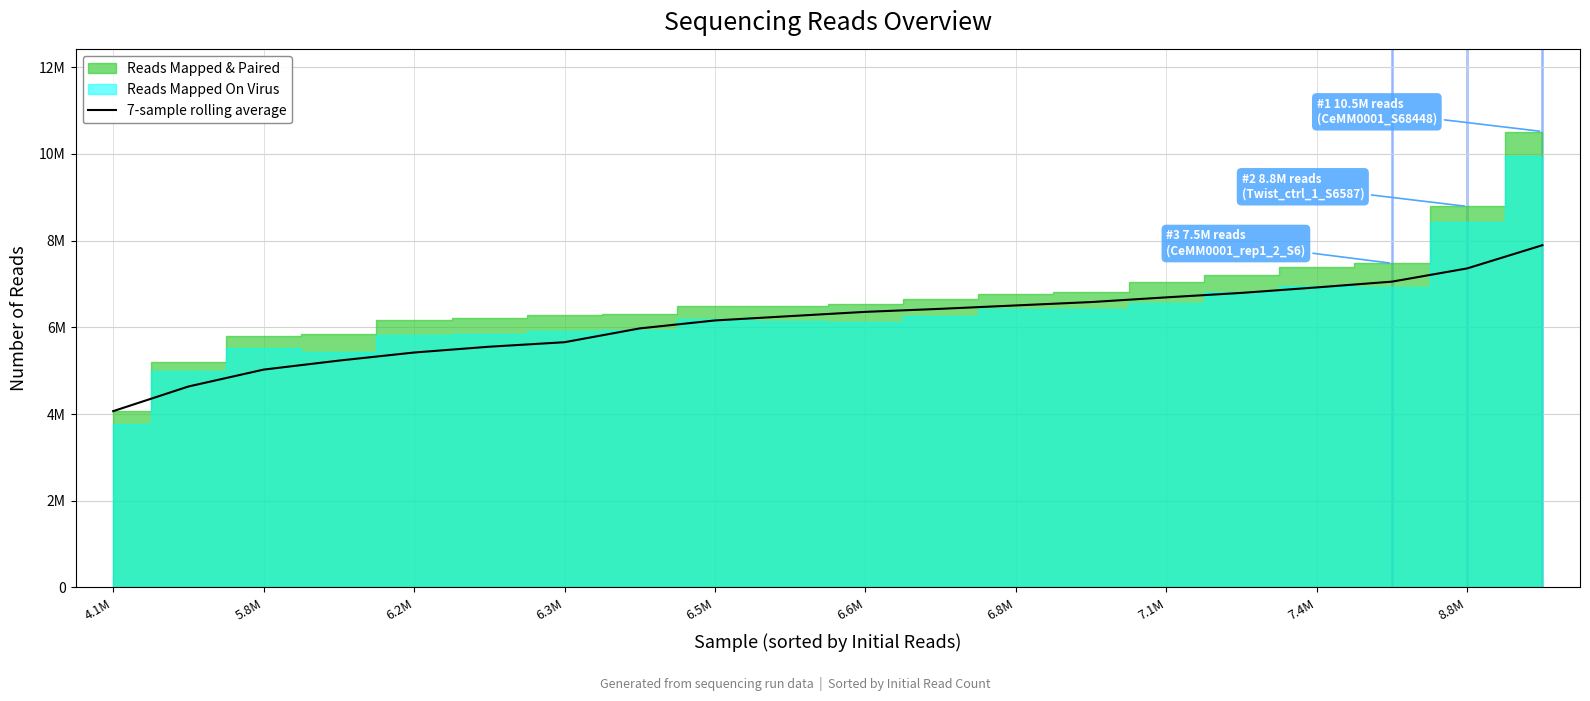

Reading right to left, what are all the values shown in this chart?

7892014.3	7357143.7	7052146.0	6918958.0	6792541.1	6689520.3	6581223.7	6503575.4	6425118.6	6355401.1	6256999.4	6157360.9	5973888.6	5655305.7	5551602.0	5417798.4	5231416.0	5023823.3	4634173.0	4066234.0